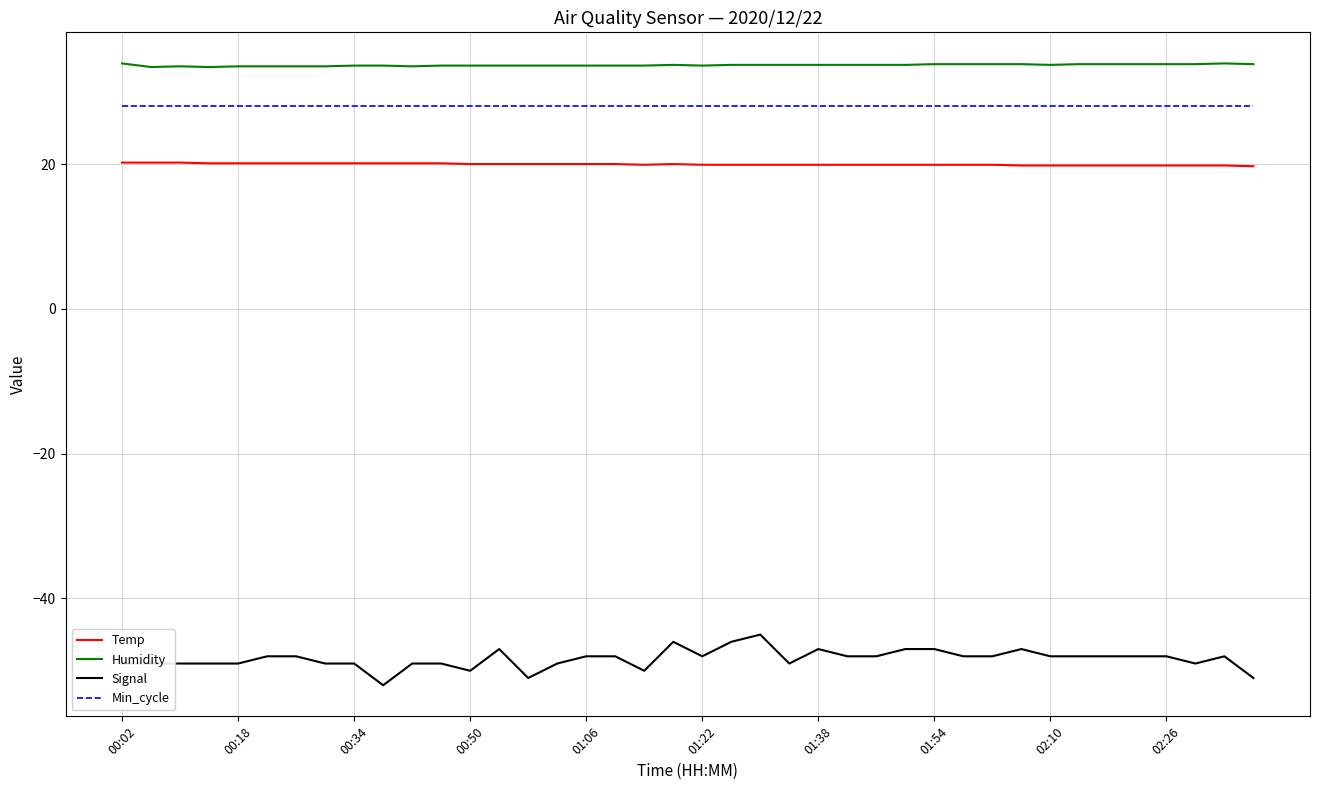

Rank the series by their maximum value, from highest to lowest.

Humidity, Min_cycle, Temp, Signal